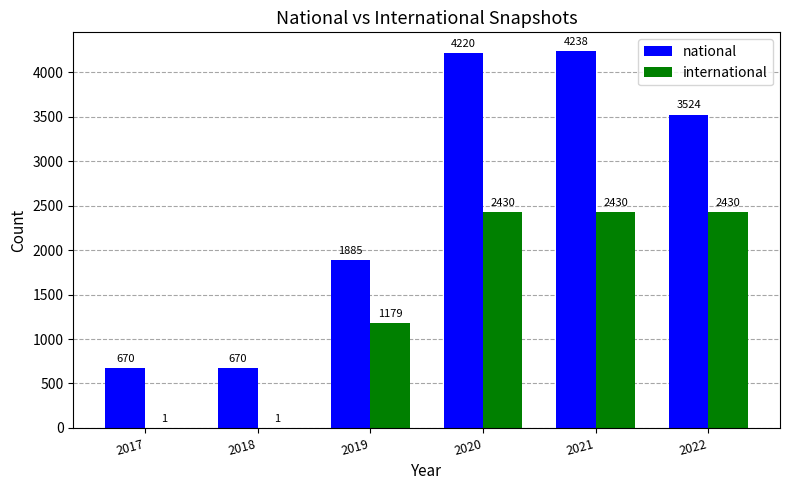

Read the international value at 2022, to the nearest 100.

2400